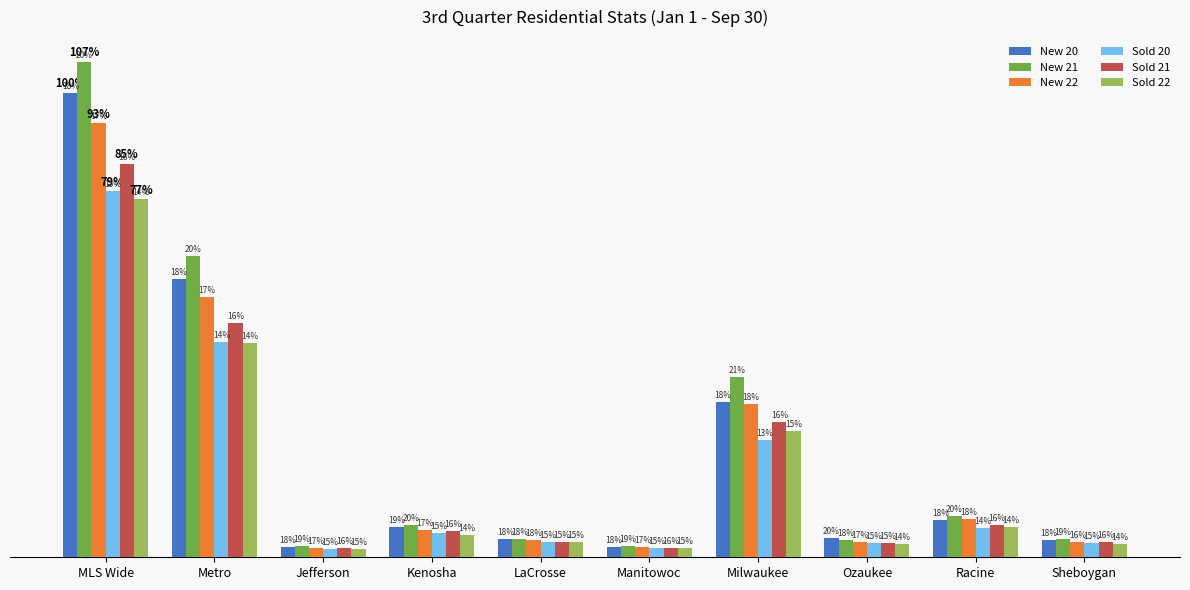

What are all the series names shown in the legend?

New 20, New 21, New 22, Sold 20, Sold 21, Sold 22